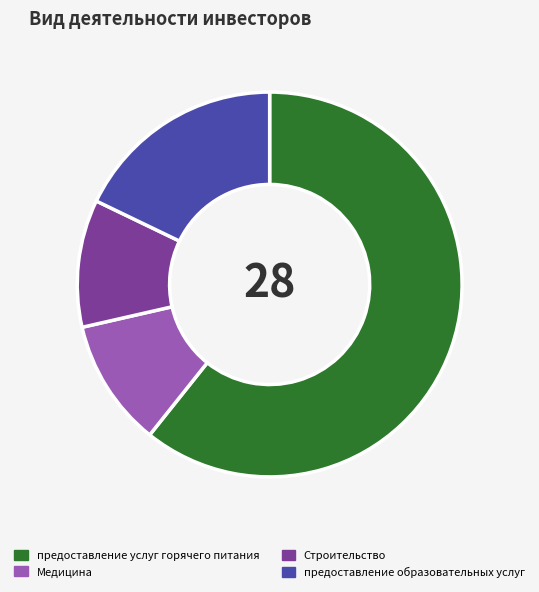

Does Строительство represent more than half of the total?

No